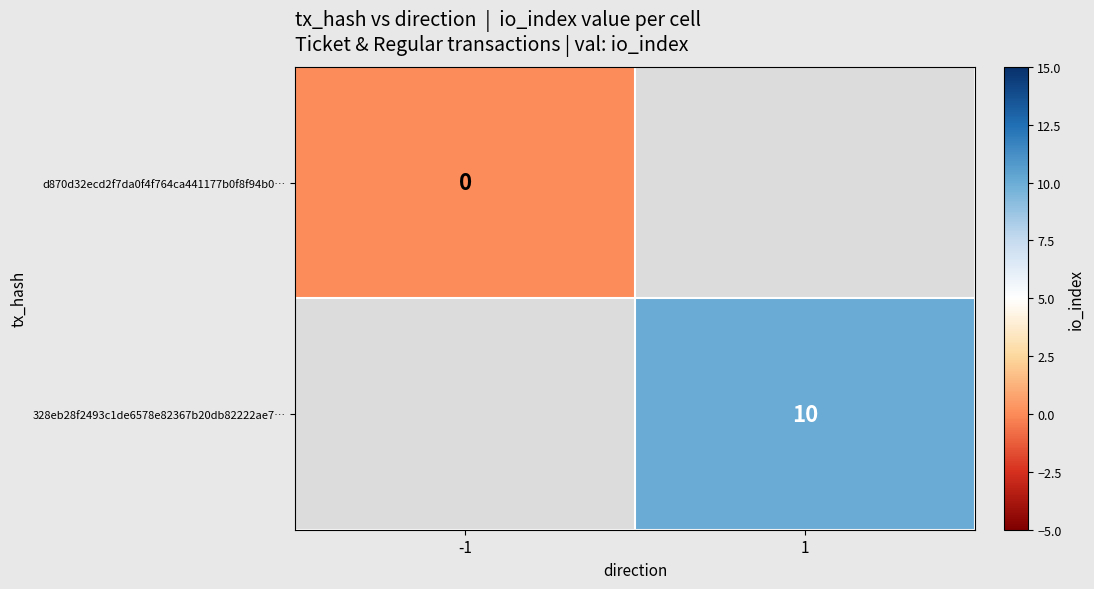

The 328eb28f2493c1de6578e82367b20db82222ae7… series shows 10 at 1. True or false?

True